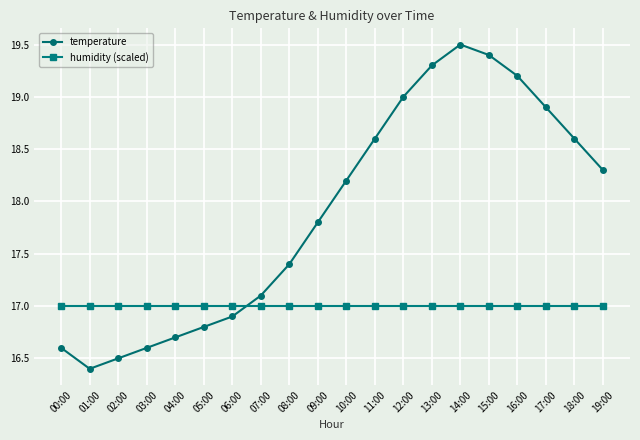

Reading right to left, list all the values displayed in this chart.

temperature: 19:00=18.3	18:00=18.6	17:00=18.9	16:00=19.2	15:00=19.4	14:00=19.5	13:00=19.3	12:00=19.0	11:00=18.6	10:00=18.2	09:00=17.8	08:00=17.4	07:00=17.1	06:00=16.9	05:00=16.8	04:00=16.7	03:00=16.6	02:00=16.5	01:00=16.4	00:00=16.6
humidity (scaled): 19:00=17.0	18:00=17.0	17:00=17.0	16:00=17.0	15:00=17.0	14:00=17.0	13:00=17.0	12:00=17.0	11:00=17.0	10:00=17.0	09:00=17.0	08:00=17.0	07:00=17.0	06:00=17.0	05:00=17.0	04:00=17.0	03:00=17.0	02:00=17.0	01:00=17.0	00:00=17.0